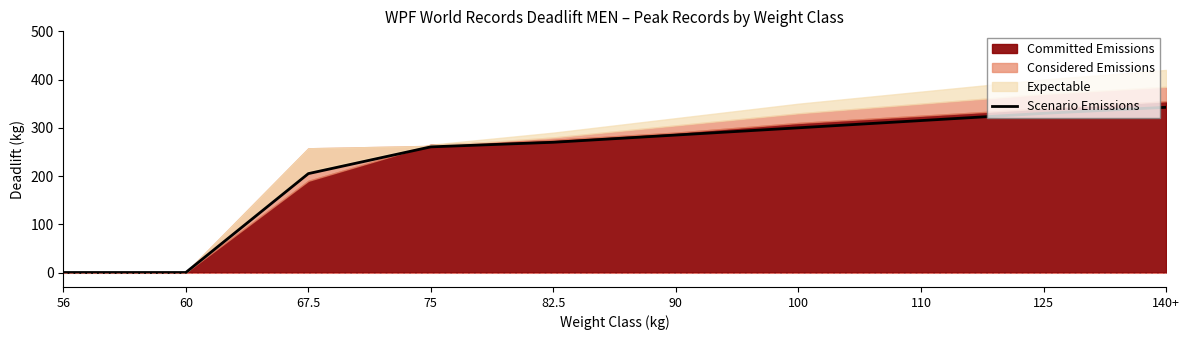

At which label does the data first exceed 285?

100